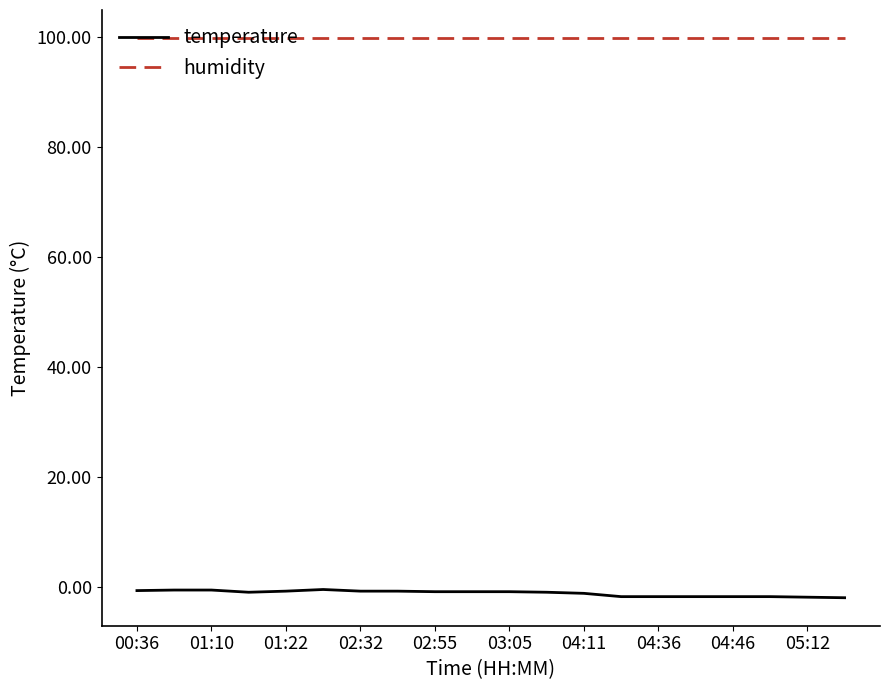

What is the maximum value shown in the chart?

99.9